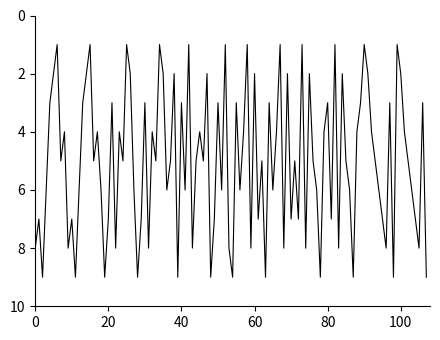

Count the number of categories in the chart.

108